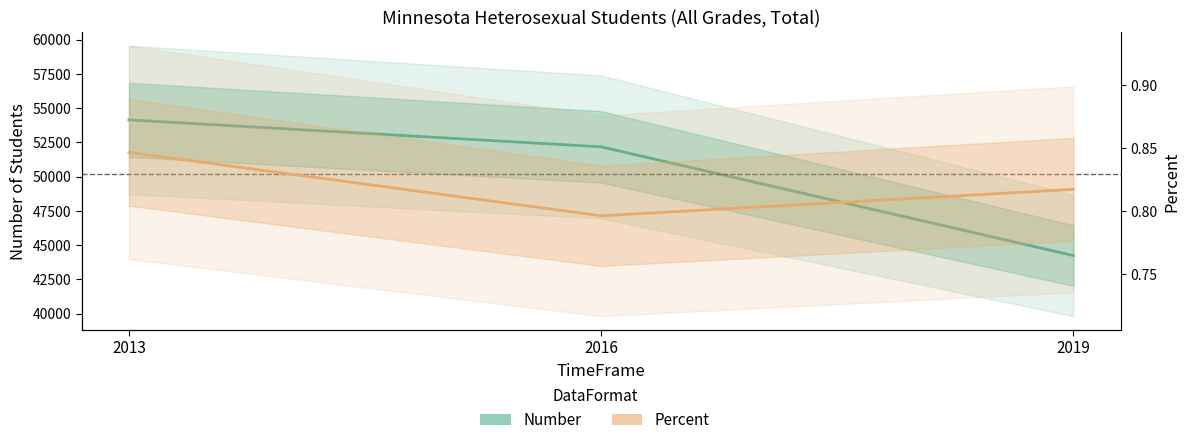

At which category is the sum across all series the highest?

2013